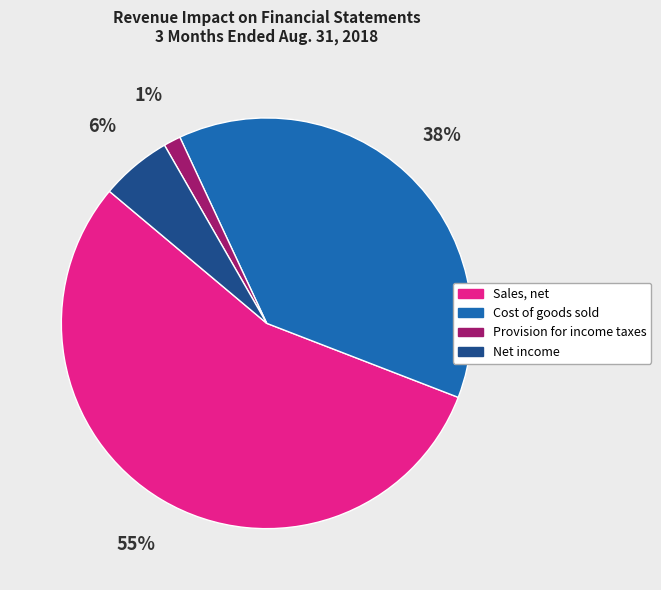

What percentage is the Cost of goods sold slice, to the nearest percent?

38%